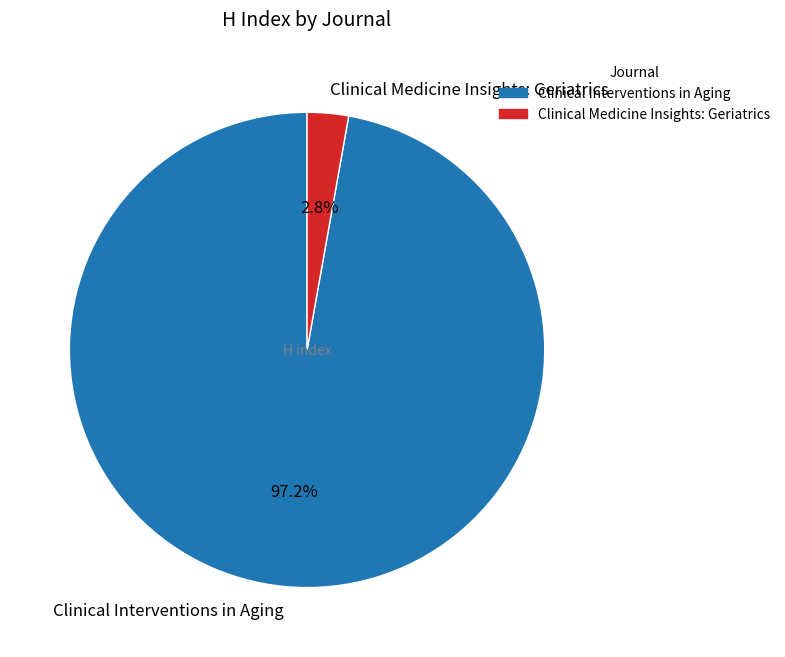

Which category accounts for the majority?

Clinical Interventions in Aging